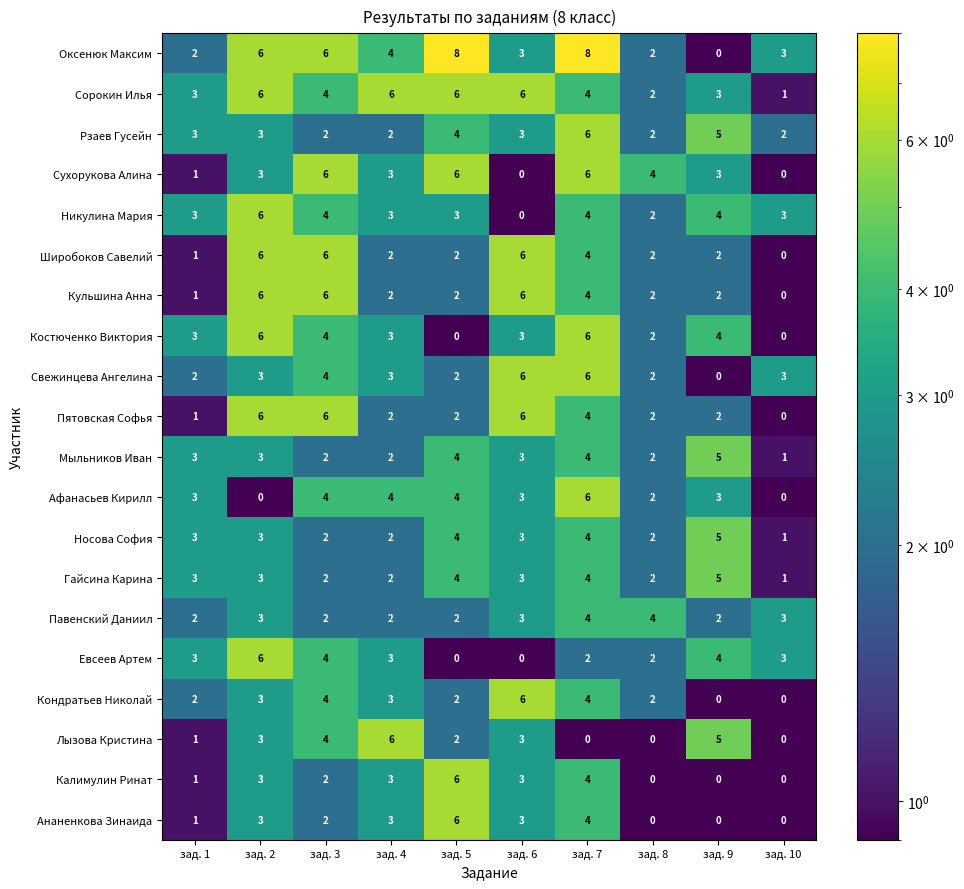

What is the difference between the Свежинцева Ангелина values at зад. 7 and зад. 9?

6